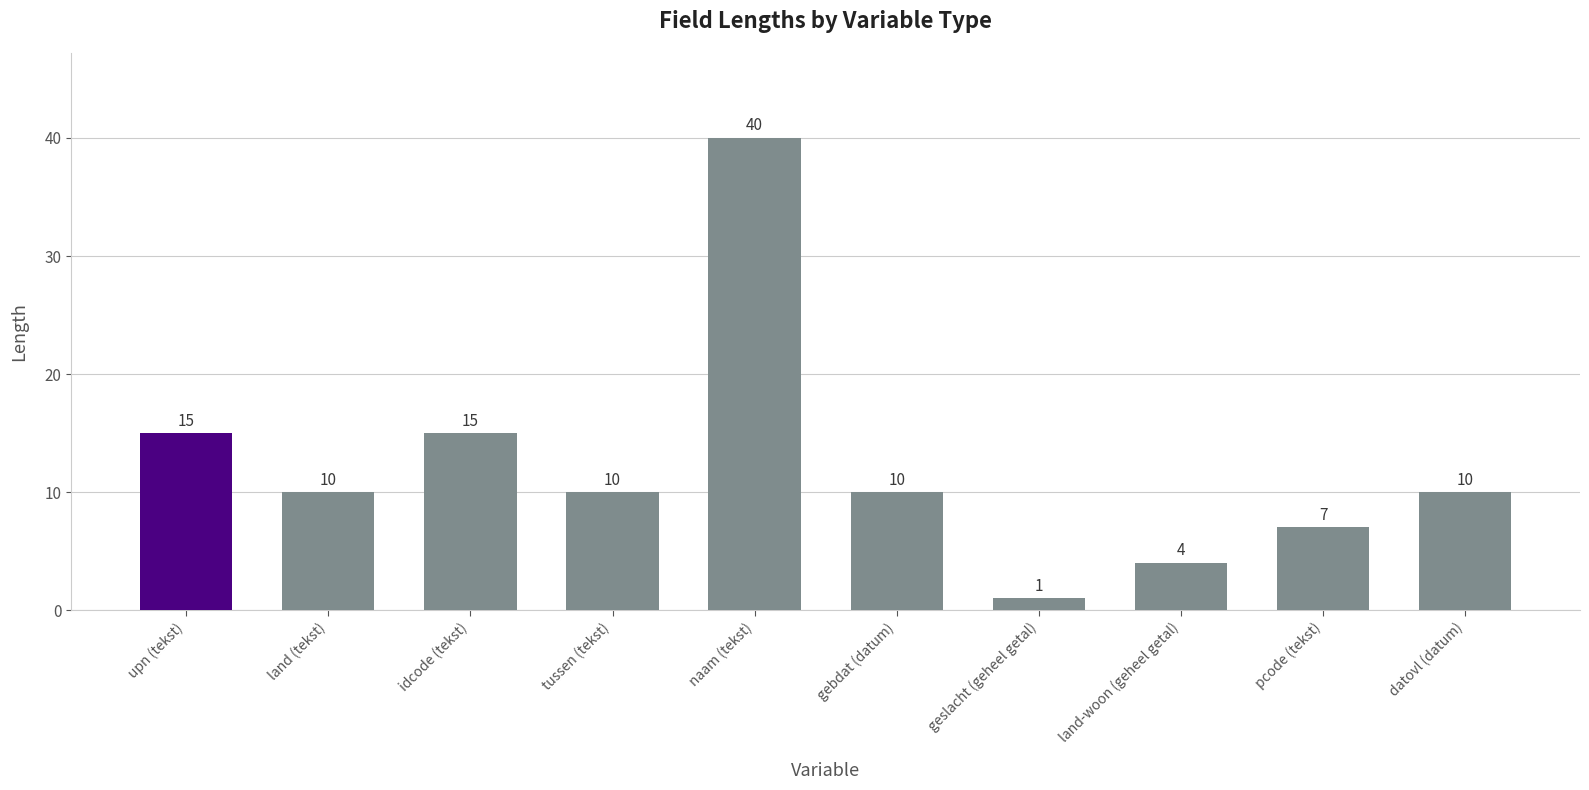

What is the change in value from upn (tekst) to geslacht (geheel getal)?

-14